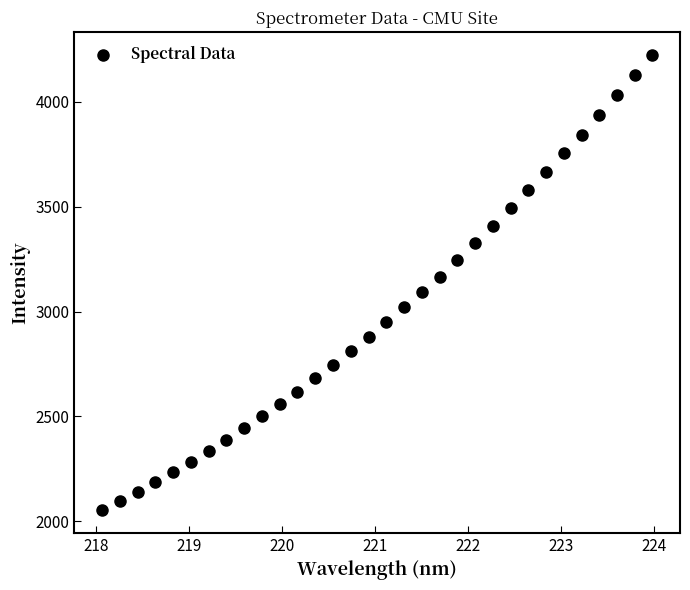

What is the range of X values (max minus min)?

5.9